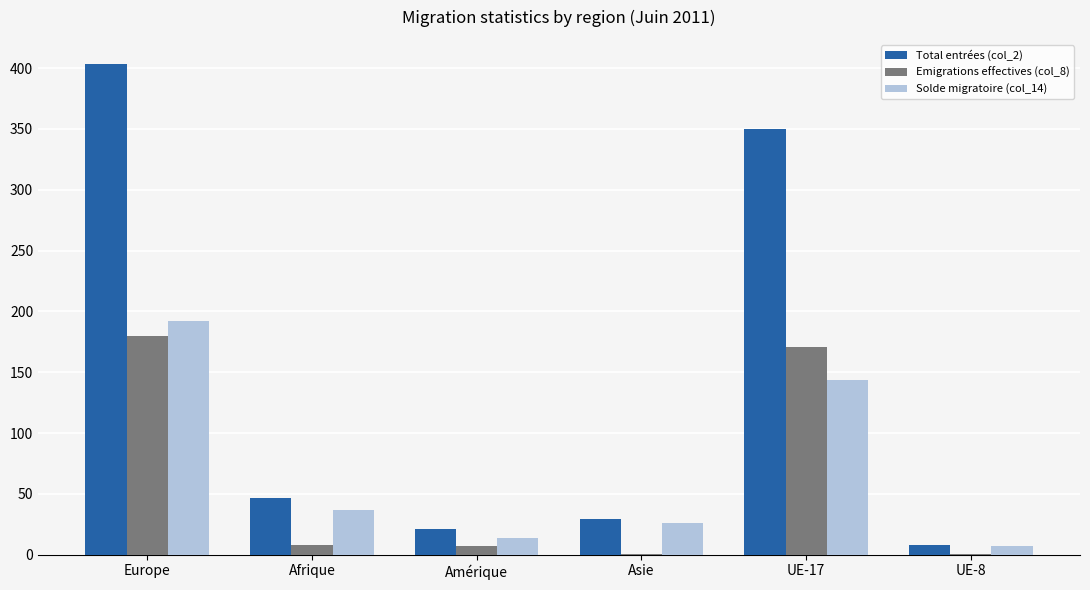

What is the maximum value shown in the chart?

403